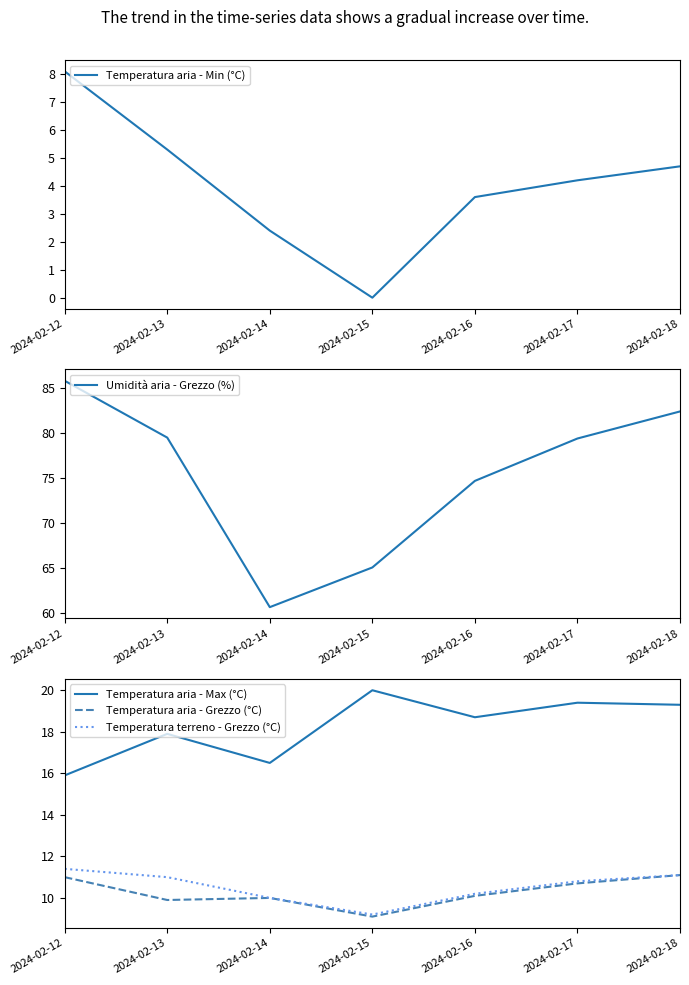

Rank the categories by Temperatura terreno - Grezzo (°C) value from highest to lowest.

2024-02-12, 2024-02-18, 2024-02-13, 2024-02-17, 2024-02-16, 2024-02-14, 2024-02-15